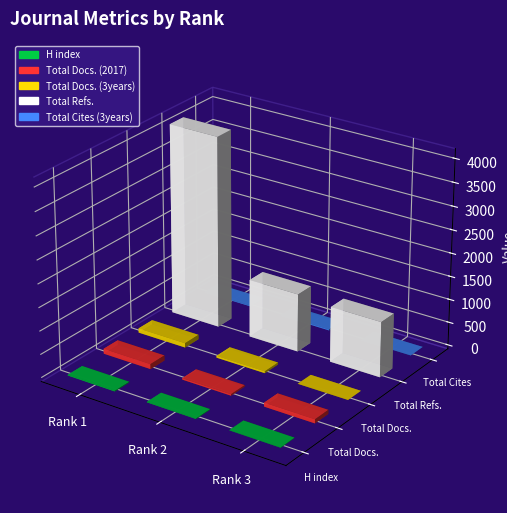

Rank the categories by Total Docs. (2017) value from lowest to highest.

Rank 2, Rank 3, Rank 1